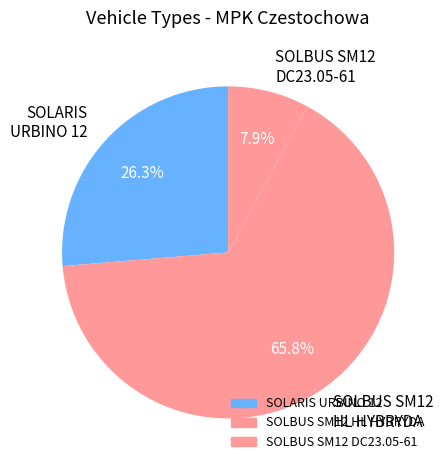

Between SOLARIS URBINO 12 and SOLBUS SM12 HL HYBRYDA, which is larger?

SOLBUS SM12 HL HYBRYDA